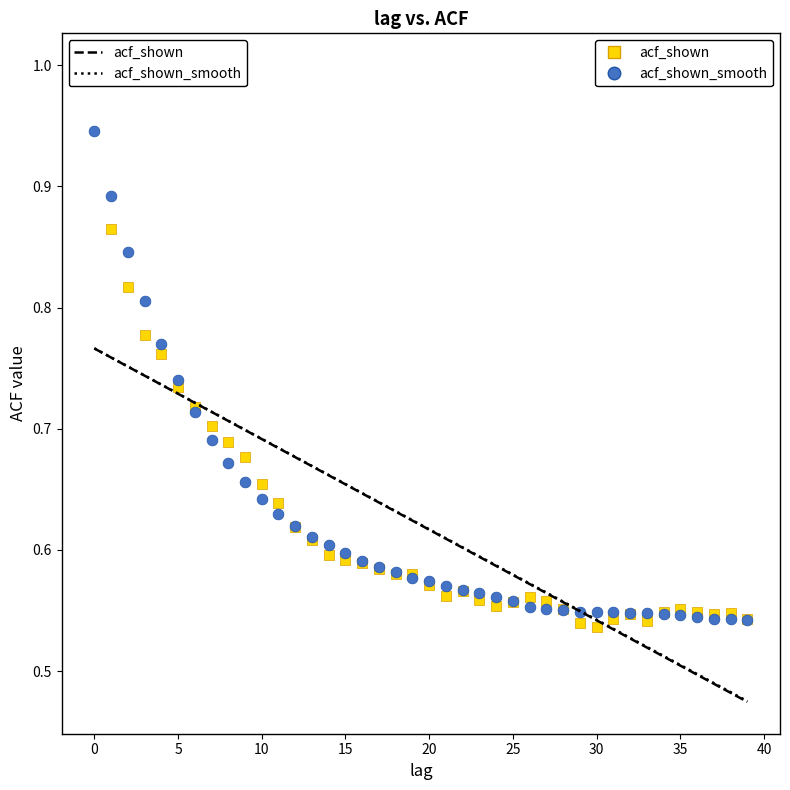

Which series contains the lowest Y value?

acf_shown